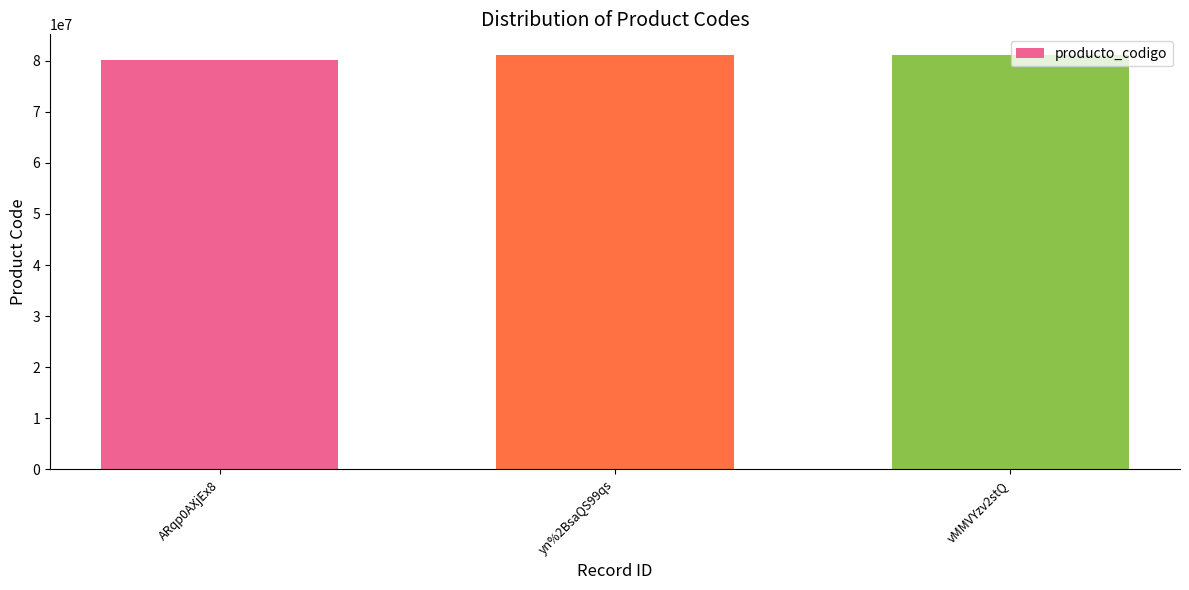

The chart shows a value of 81111812 at vMMVYzv2stQ. True or false?

True